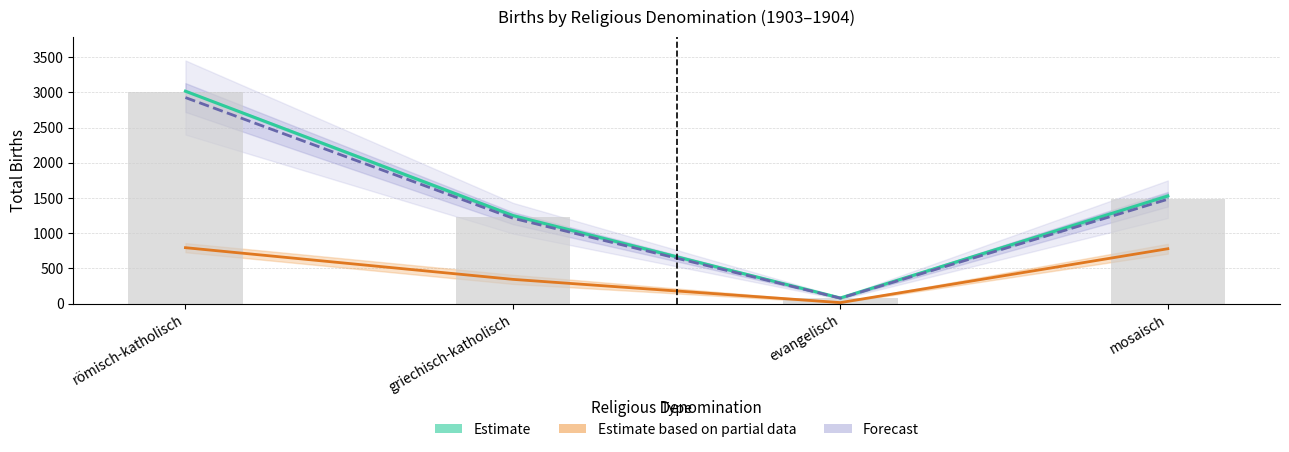

Rank the categories by Lebendgeboren 1904 value from highest to lowest.

römisch-katholisch, mosaisch, griechisch-katholisch, evangelisch